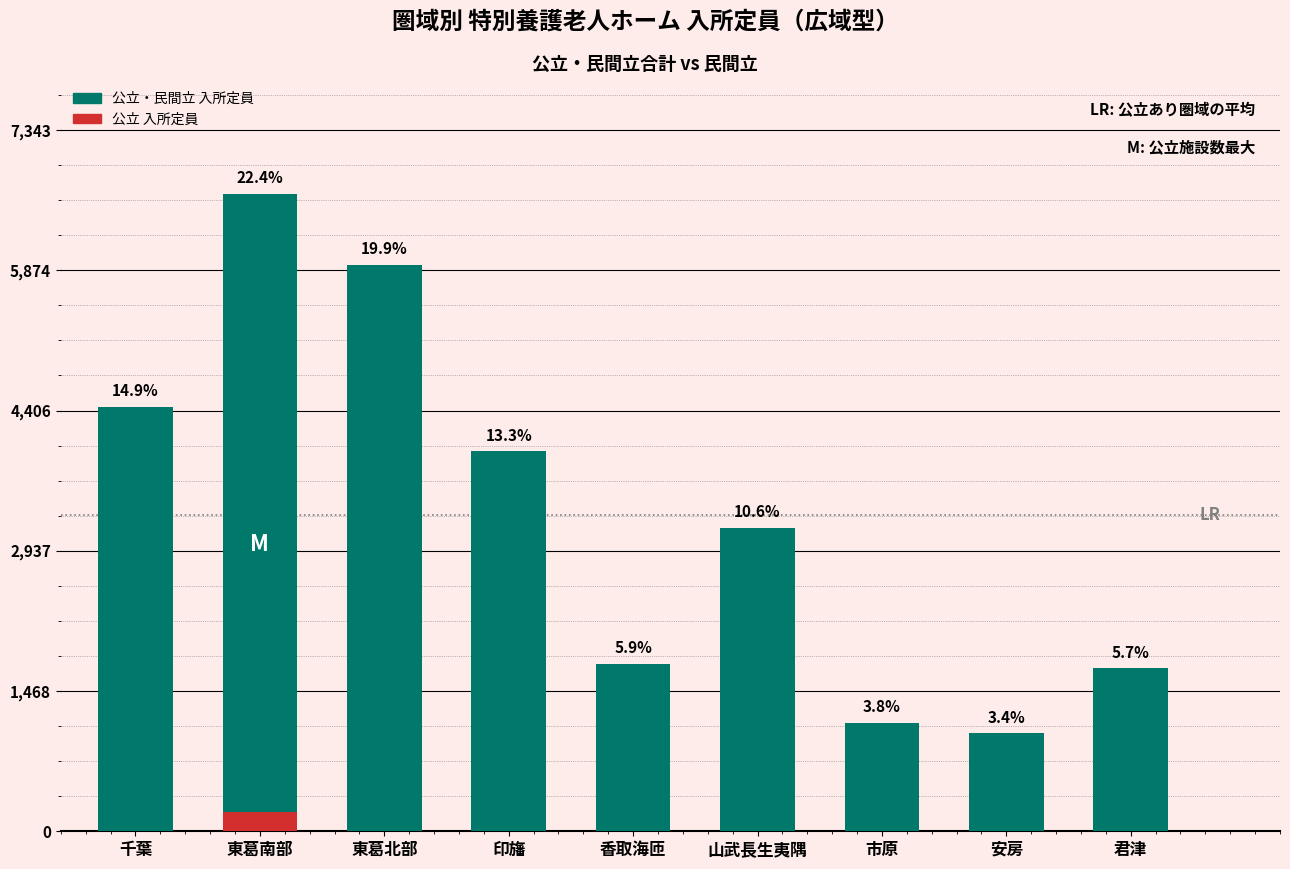

True or false: 公立・民間立 入所定員 has a value of 3977 at 印旛.

True